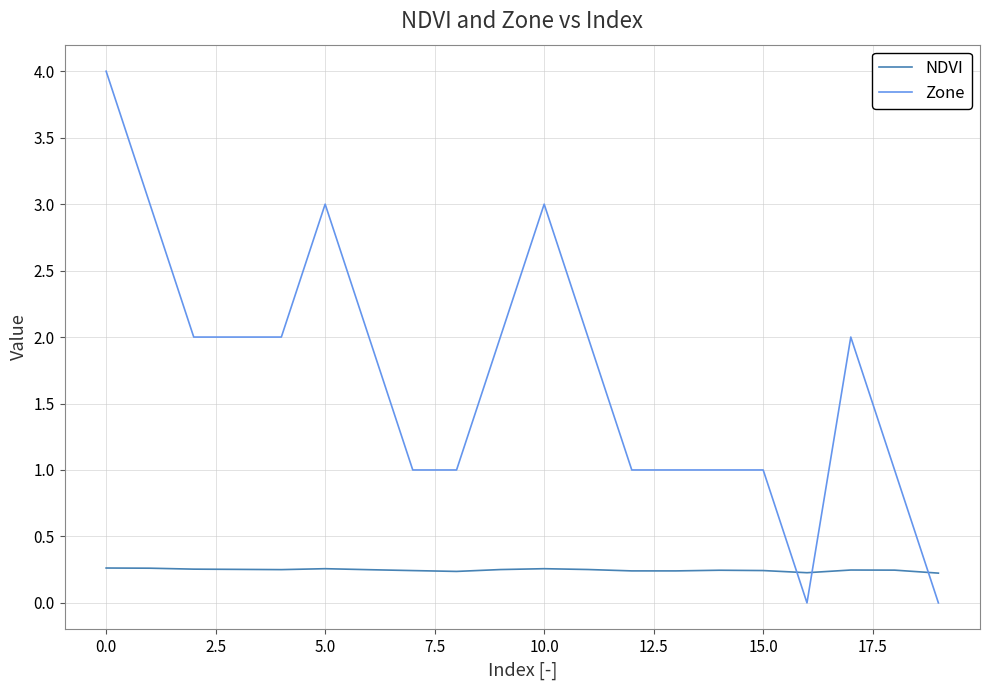

What is the difference between the maximum and minimum values in the Zone series?

4.0